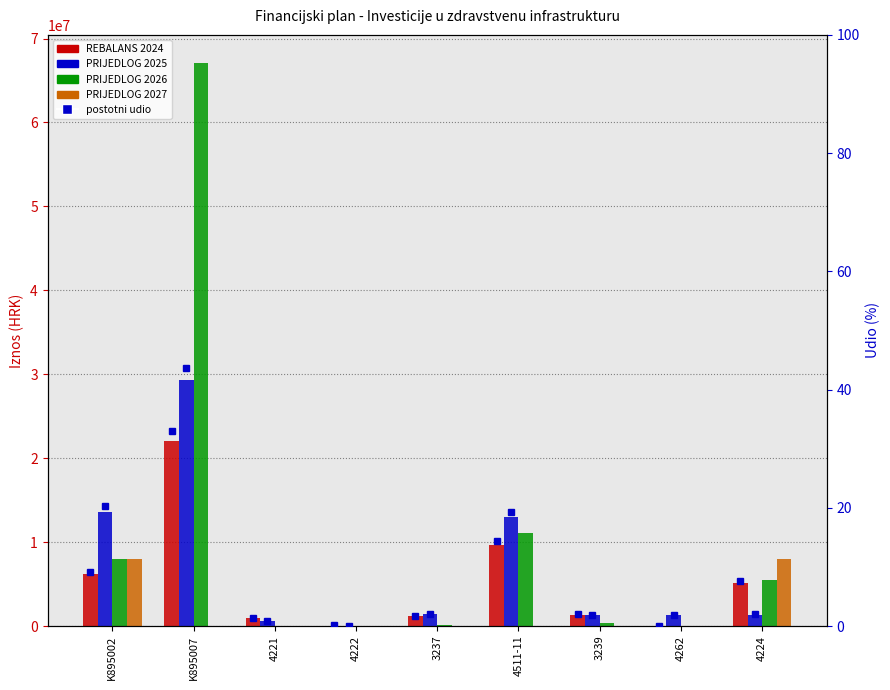

How many data points does each series have?

9